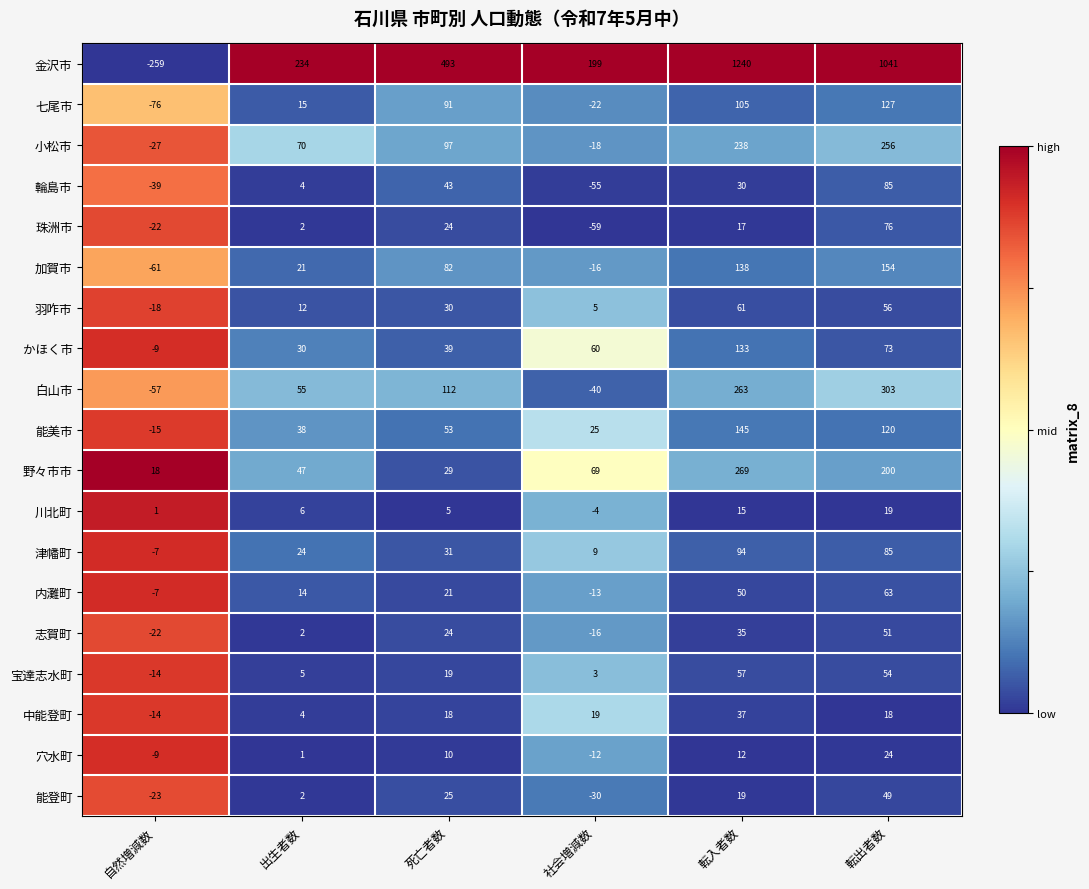

How many data points does each series have?

6